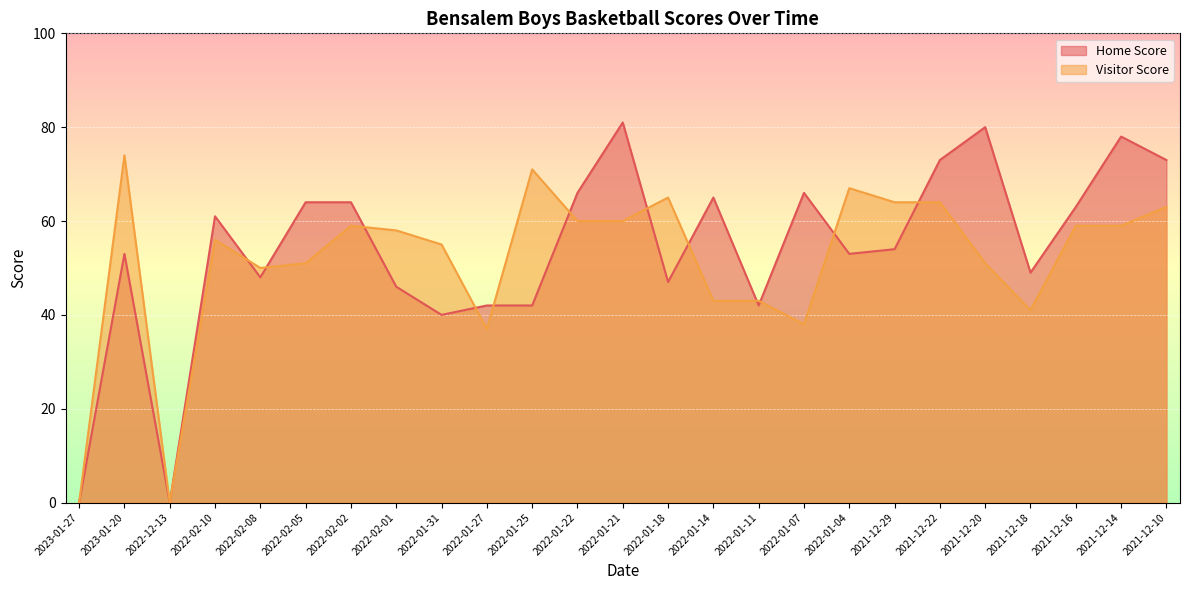

Is it true that Home Score equals 66 at 2022-01-22?

True